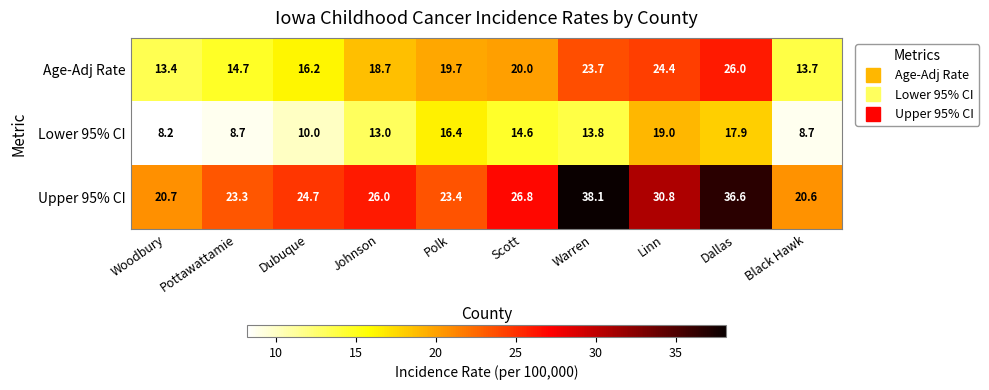

Reading left to right, extract all data points from this chart.

Age-Adj Rate: 13.4	14.7	16.2	18.7	19.7	20.0	23.7	24.4	26.0	13.7
Lower 95% CI: 8.2	8.7	10.0	13.0	16.4	14.6	13.8	19.0	17.9	8.7
Upper 95% CI: 20.7	23.3	24.7	26.0	23.4	26.8	38.1	30.8	36.6	20.6